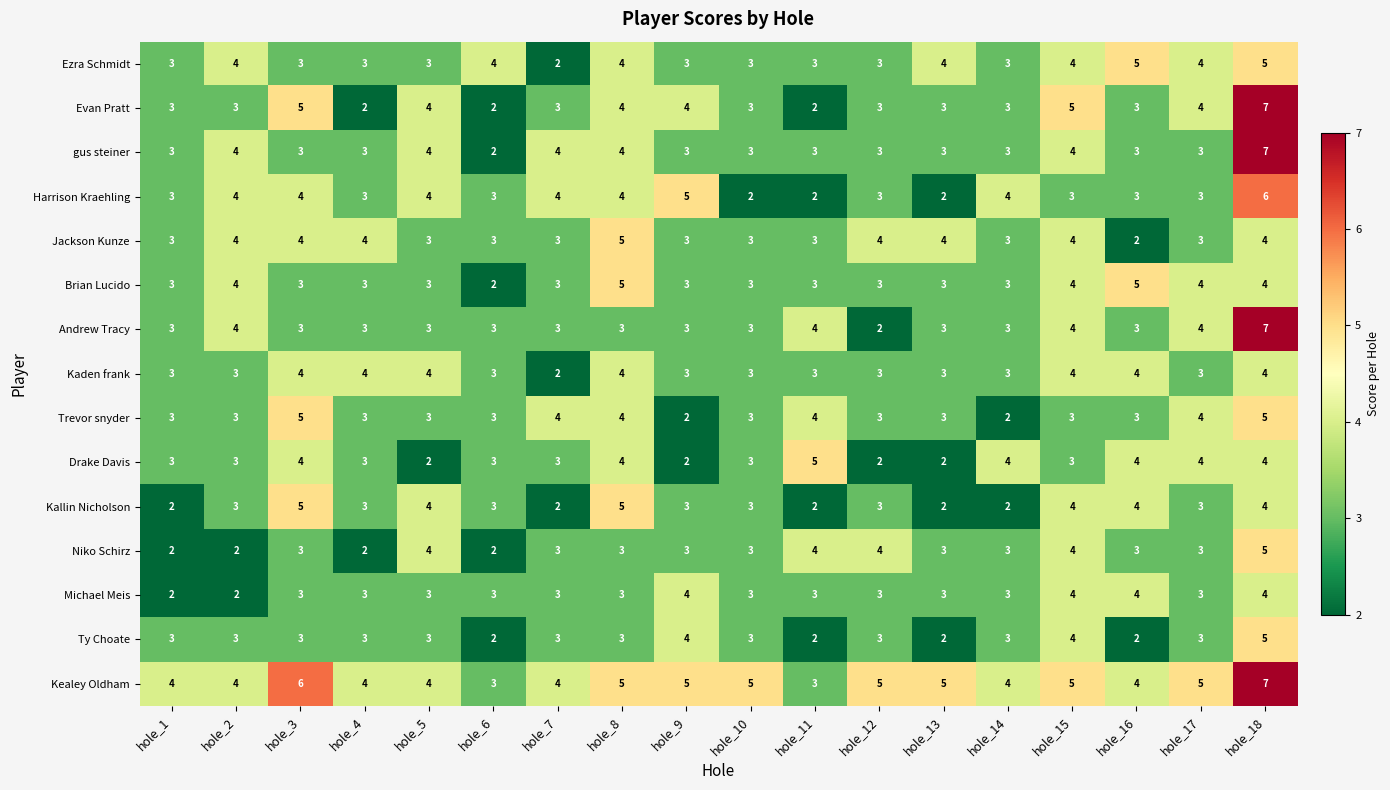

Which label corresponds to the largest value in the chart?

hole_18